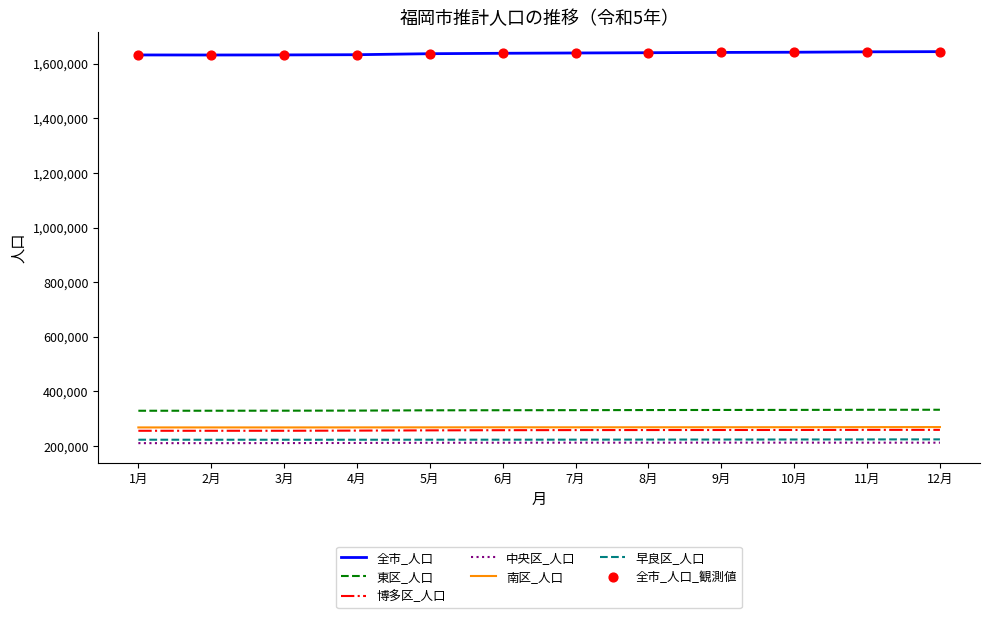

What is the difference between the highest and lowest values at 9月?

1429444